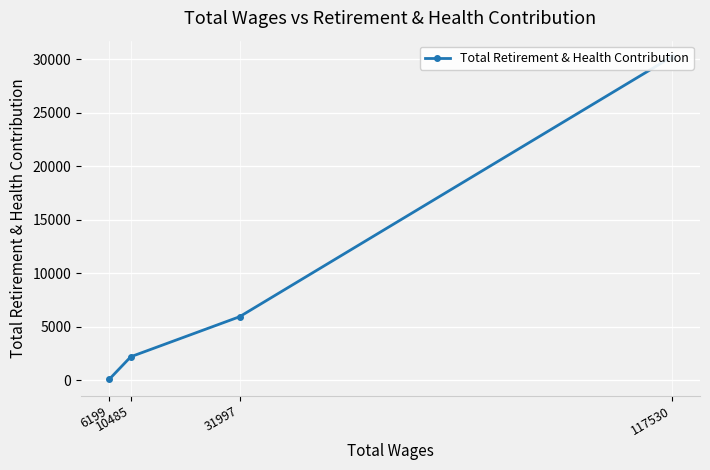

The chart shows a value of 81 at 6199. True or false?

True